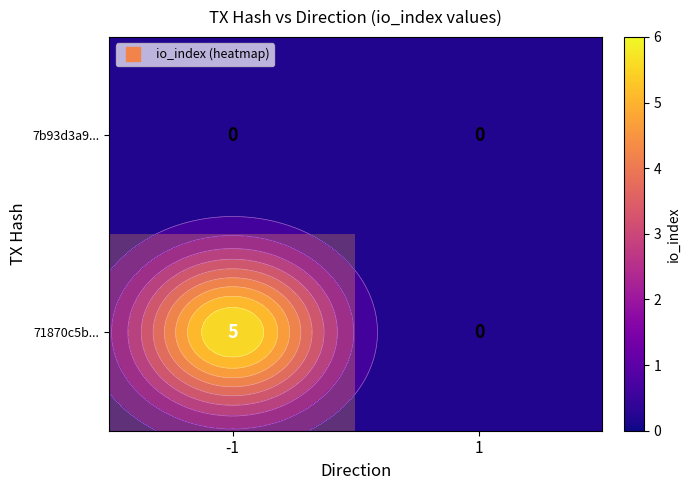

True or false: 7b93d3a9... has a value of 0 at 1.

True